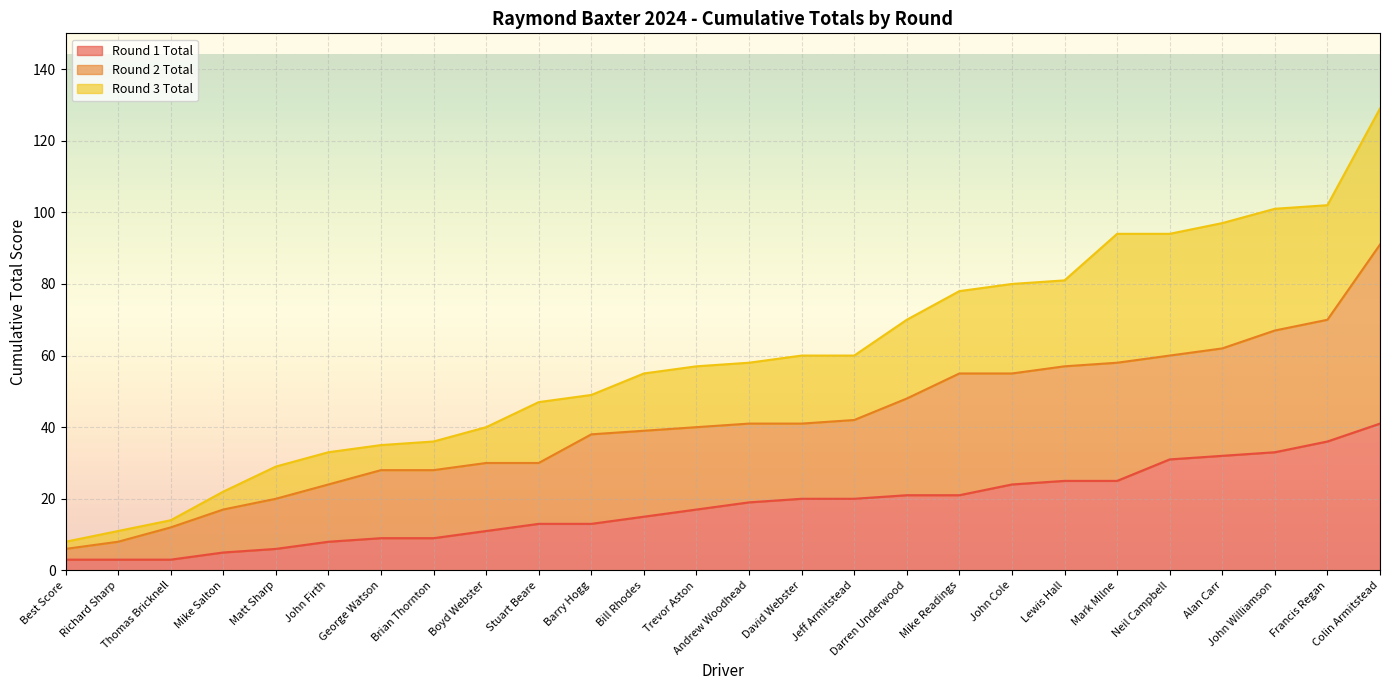

True or false: Round 3 Total and Round 2 Total intersect in this chart.

False